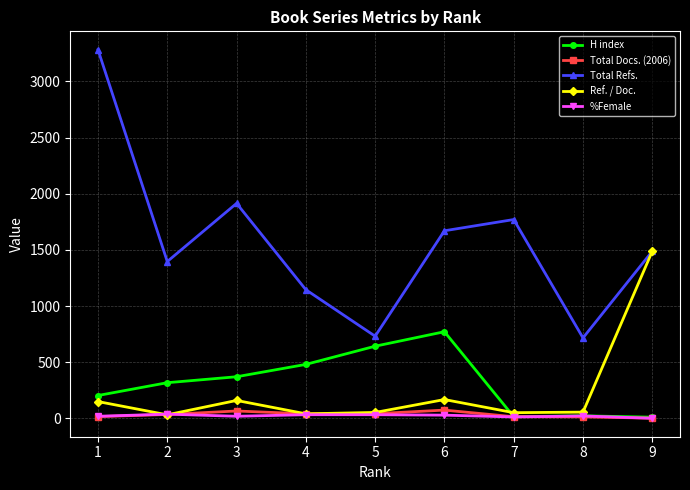

Which series has the widest spread of values?

Total Refs.